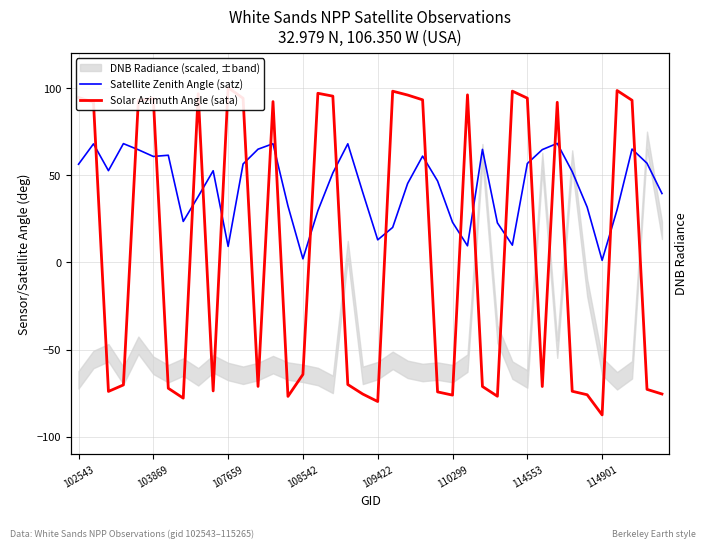

List the series in order of their peak value, highest first.

Solar Azimuth Angle (sata), Satellite Zenith Angle (satz)